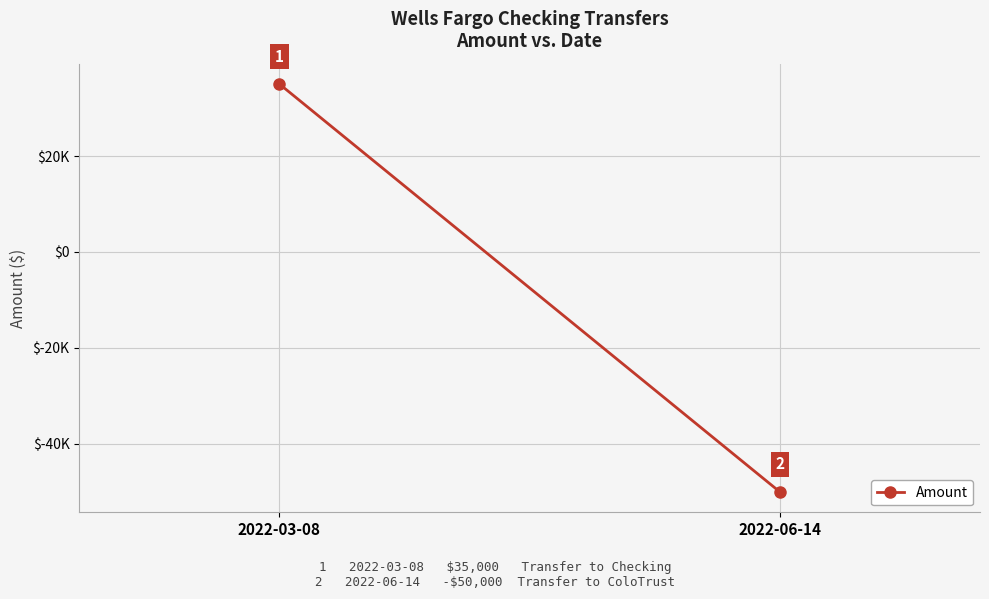

Which has a higher value, 2022-03-08 or 2022-06-14?

2022-03-08